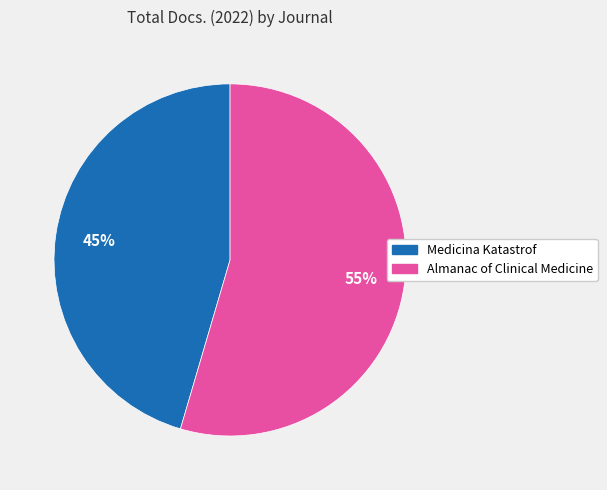

Rank the categories by value from highest to lowest.

Almanac of Clinical Medicine, Medicina Katastrof